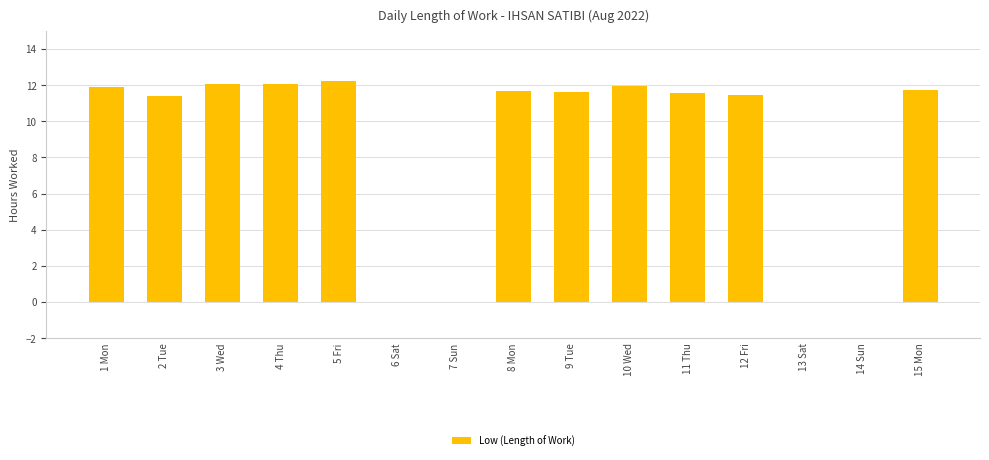

What is the sum of the values at 2 Tue and 10 Wed?

23.4